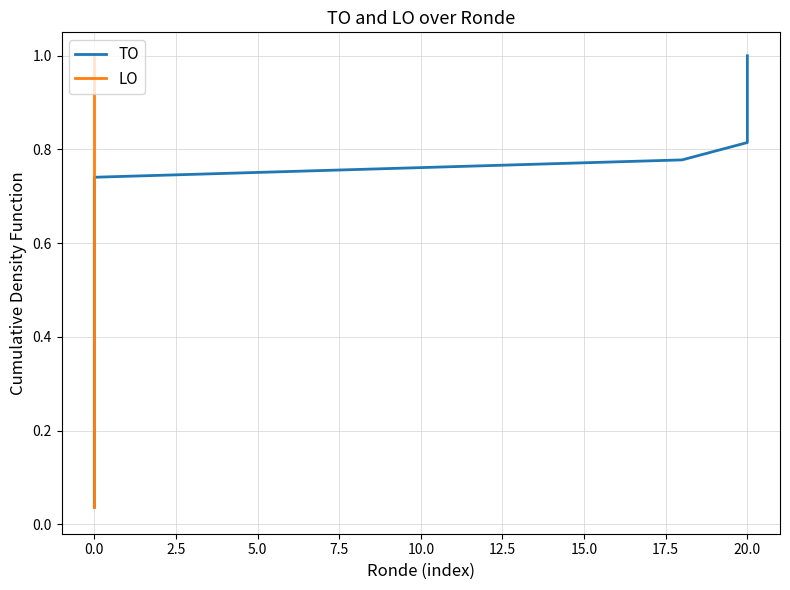

True or false: LO and TO intersect in this chart.

False